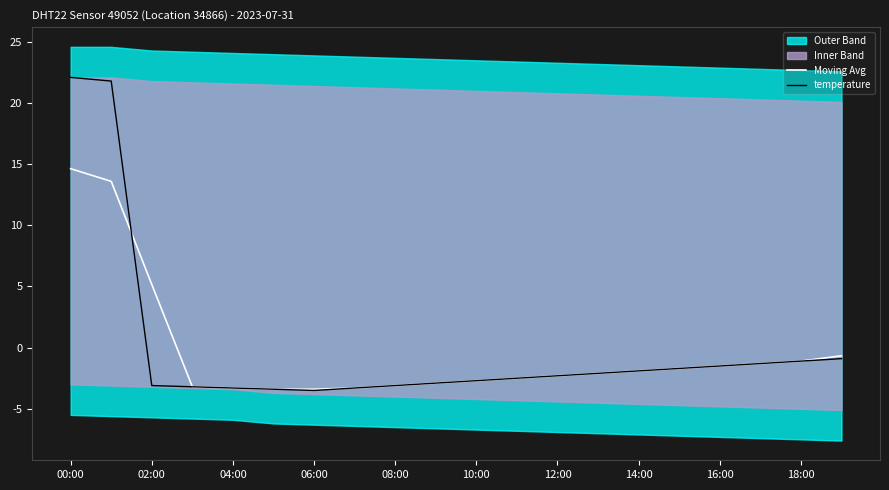

Is the value of Moving Avg at 02:00 greater than the value of temperature at 18:00?

Yes